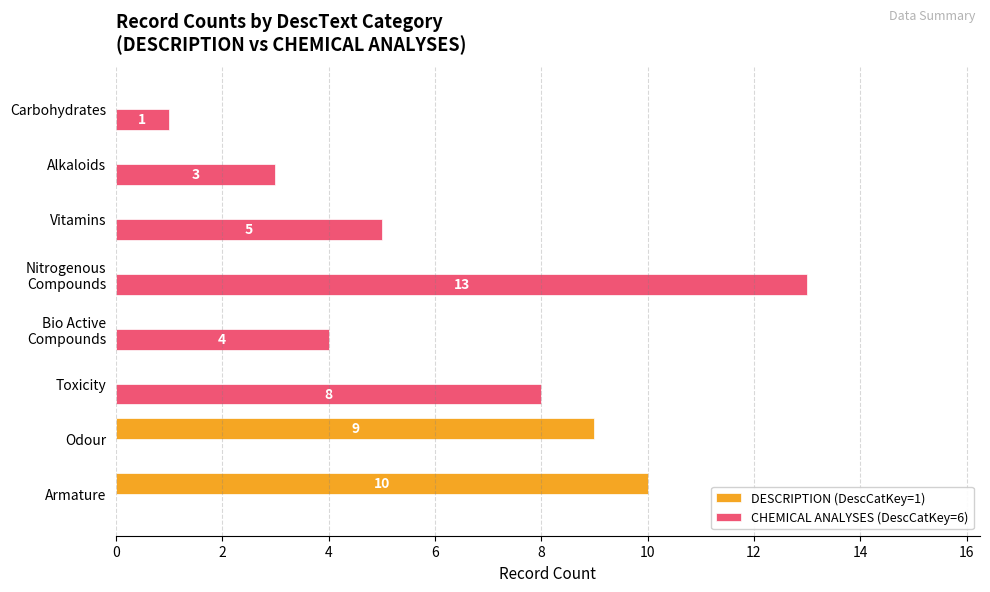

Between Armature and Odour, which series saw the biggest shift?

DESCRIPTION (DescCatKey=1)